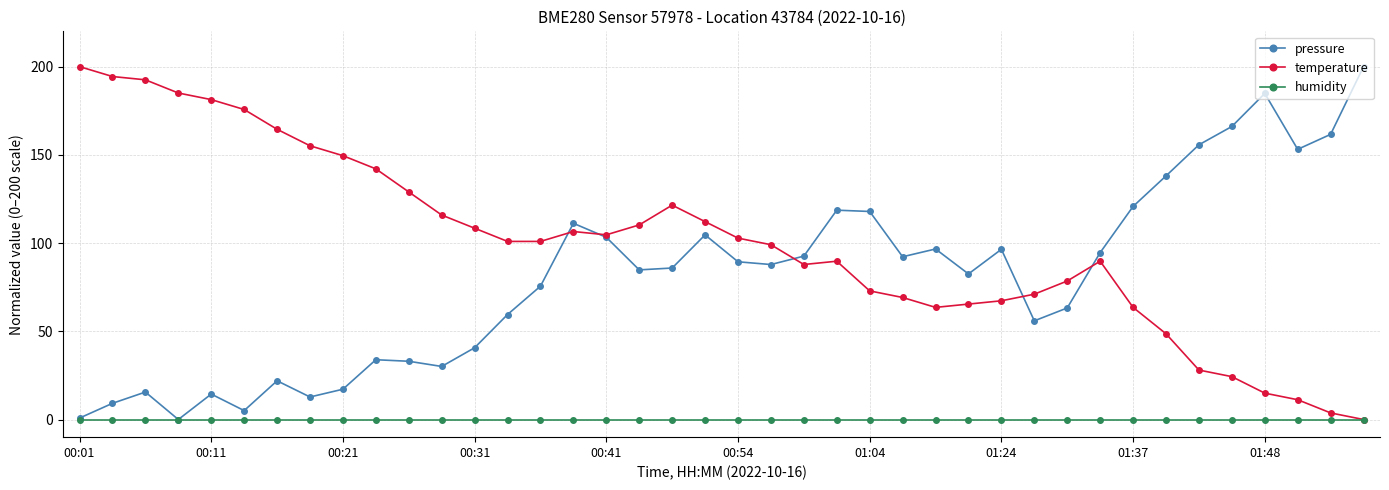

How many interior local valleys does the pressure series have?

10